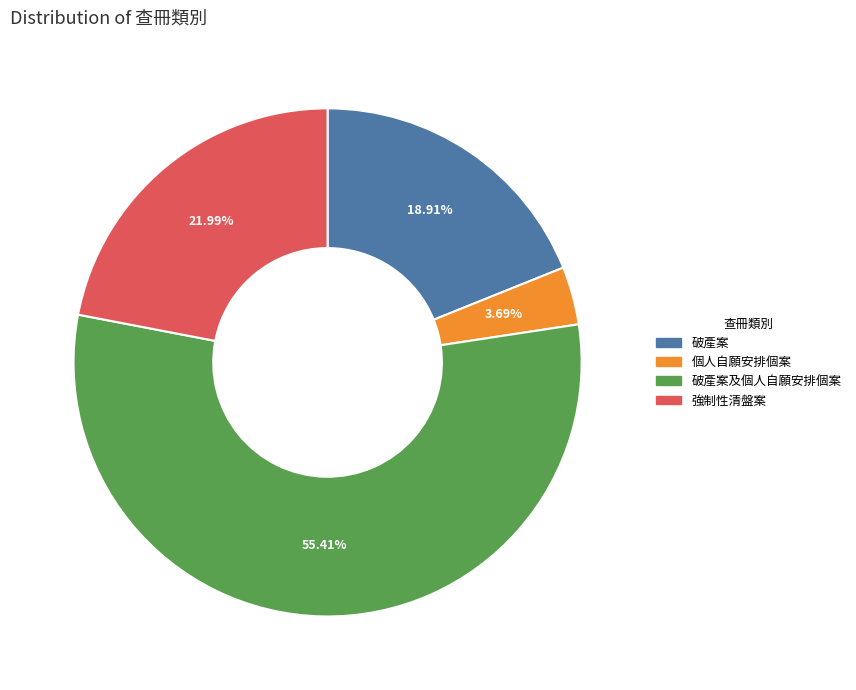

Is there any slice that represents more than half of the pie?

Yes